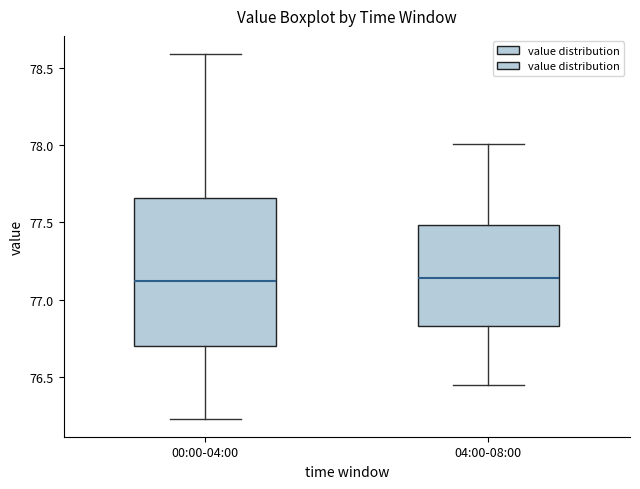

Which box is the tallest, from its lower edge to its upper edge?

00:00-04:00